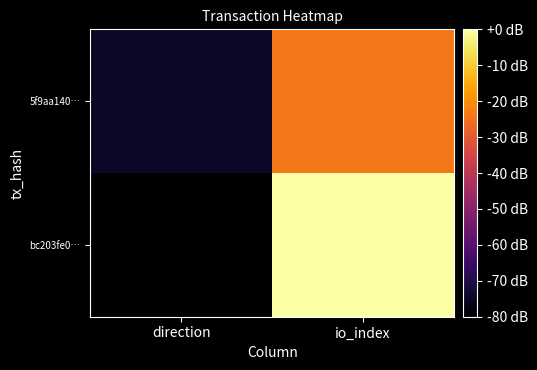

How many data points does each series have?

2